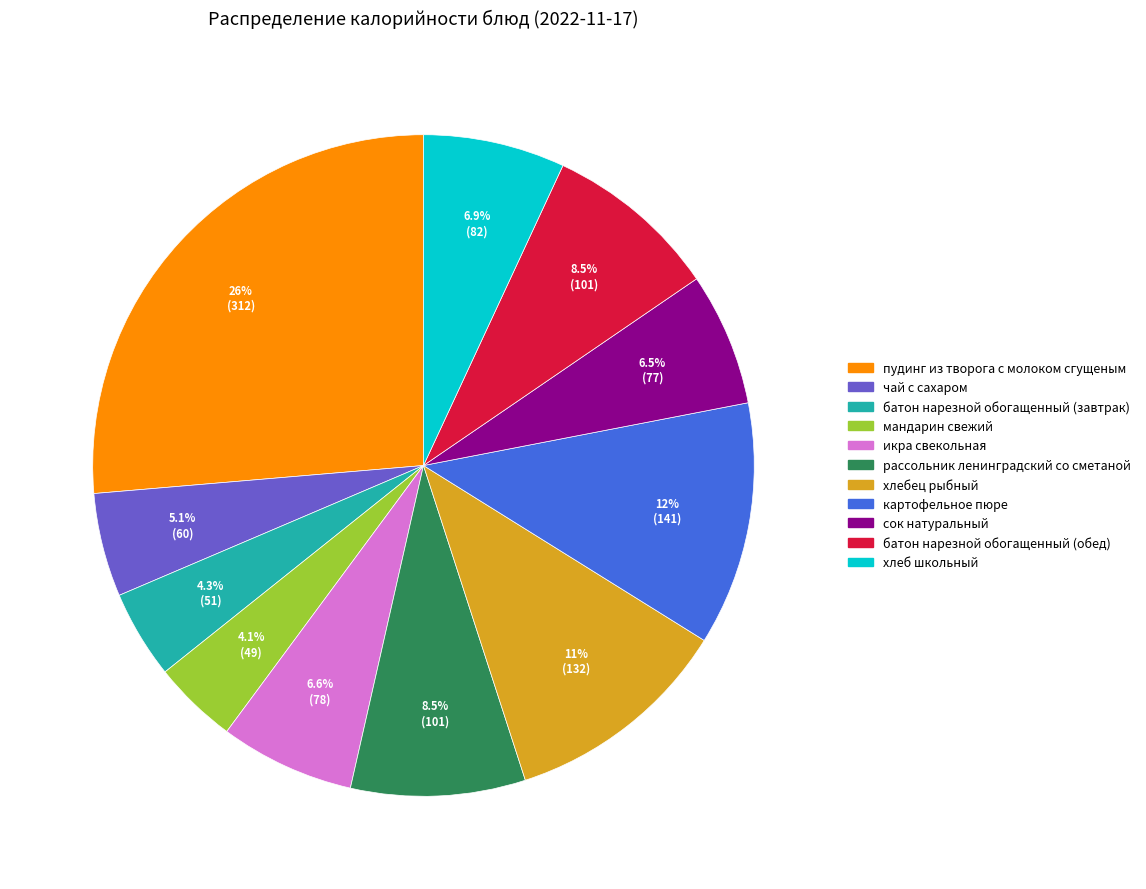

What portion of the pie excludes икра свекольная?

93.4%